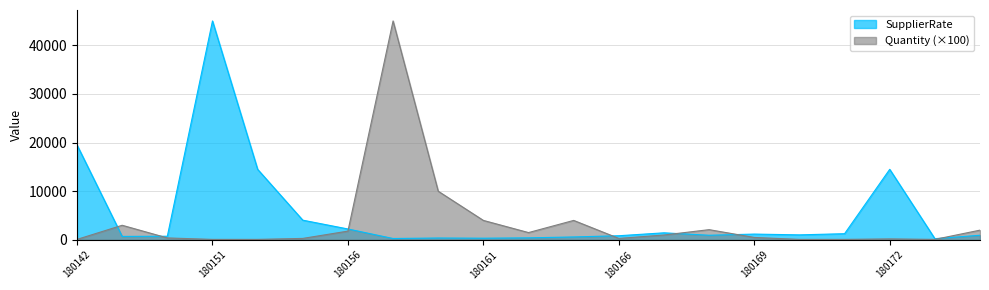

What is the value of the SupplierRate point at the 11th from the left?

417